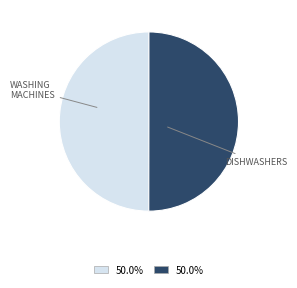

Which slice is the smallest?

Washing Machines (1995)